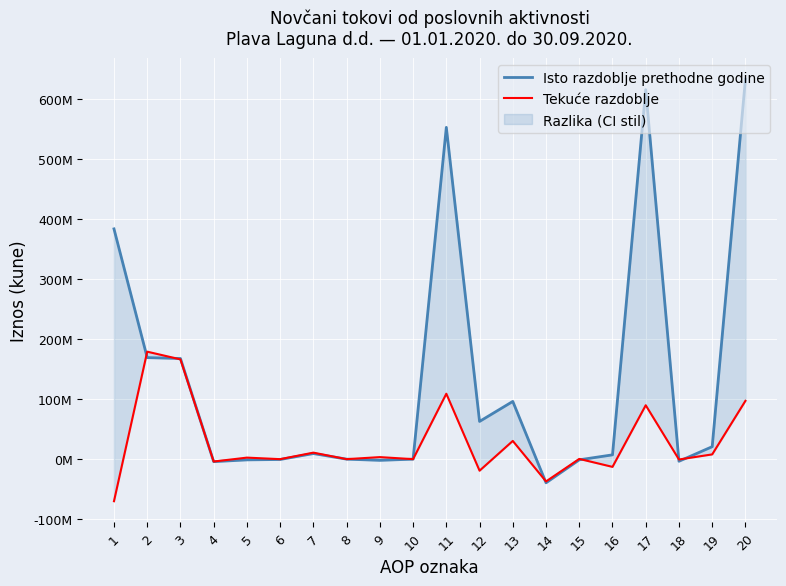

At which category is the sum across all series the highest?

20